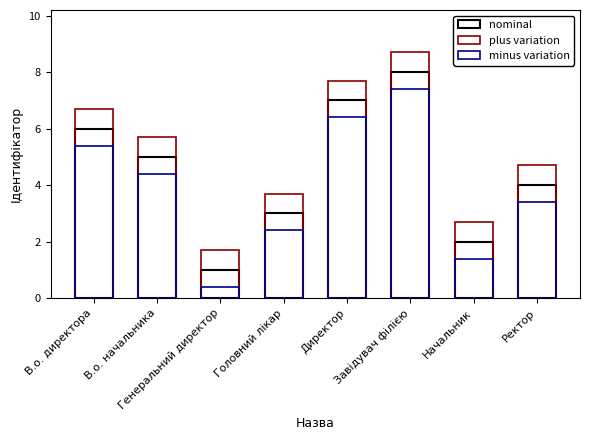

Reading left to right, list all the values displayed in this chart.

nominal: В.о. директора=6.0	В.о. начальника=5.0	Генеральний директор=1.0	Головний лікар=3.0	Директор=7.0	Завідувач філією=8.0	Начальник=2.0	Ректор=4.0
plus variation: В.о. директора=6.7	В.о. начальника=5.7	Генеральний директор=1.7	Головний лікар=3.7	Директор=7.7	Завідувач філією=8.7	Начальник=2.7	Ректор=4.7
minus variation: В.о. директора=5.4	В.о. начальника=4.4	Генеральний директор=0.4	Головний лікар=2.4	Директор=6.4	Завідувач філією=7.4	Начальник=1.4	Ректор=3.4